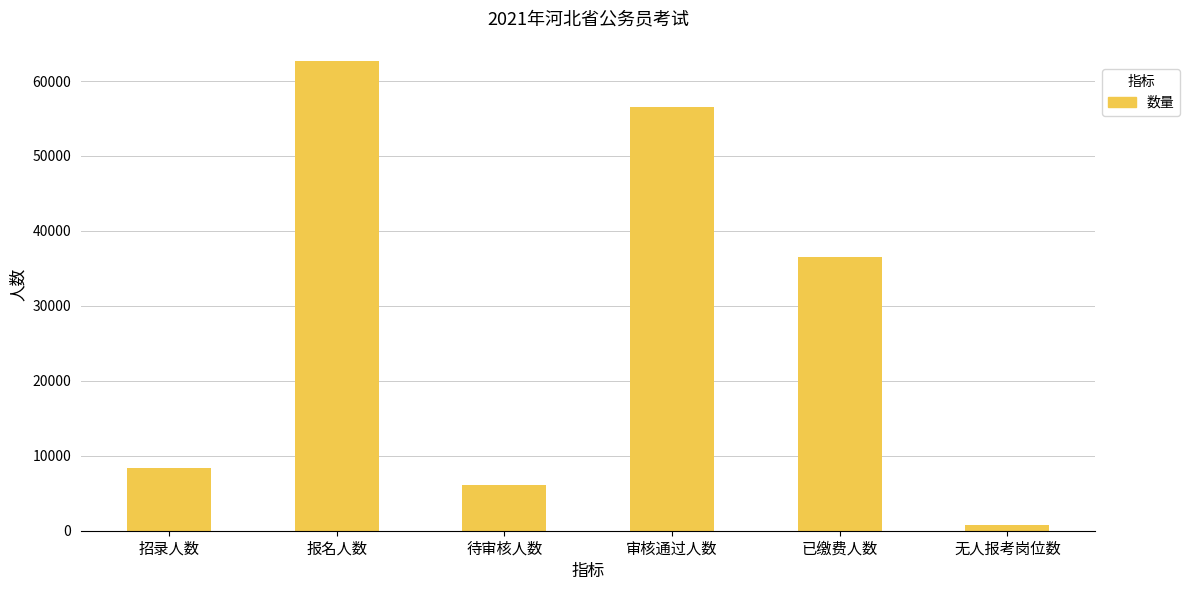

Count the number of data series in this chart.

1